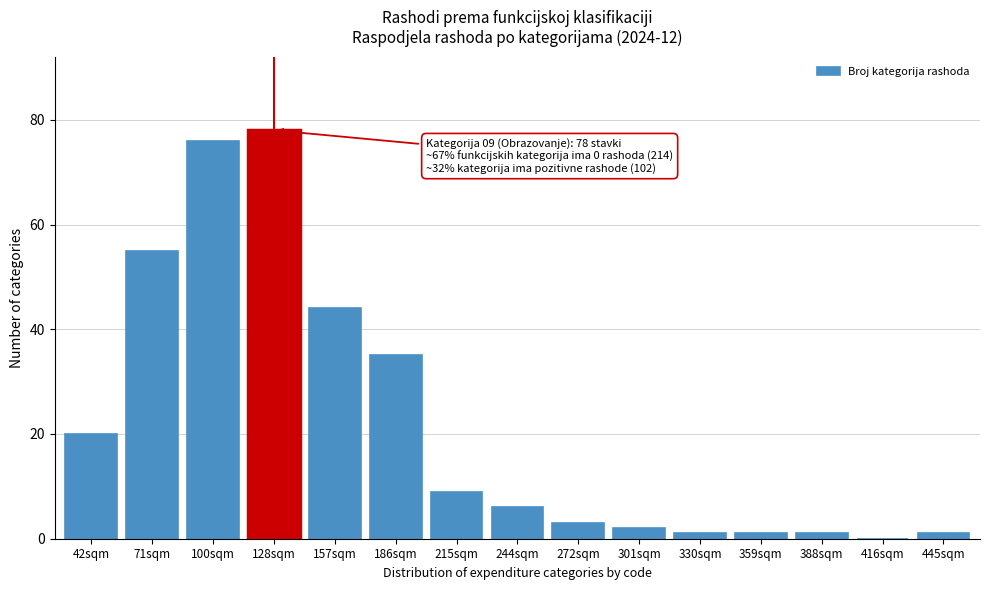

Reading right to left, list all the values displayed in this chart.

445sqm=1	416sqm=0	388sqm=1	359sqm=1	330sqm=1	301sqm=2	272sqm=3	244sqm=6	215sqm=9	186sqm=35	157sqm=44	128sqm=78	100sqm=76	71sqm=55	42sqm=20